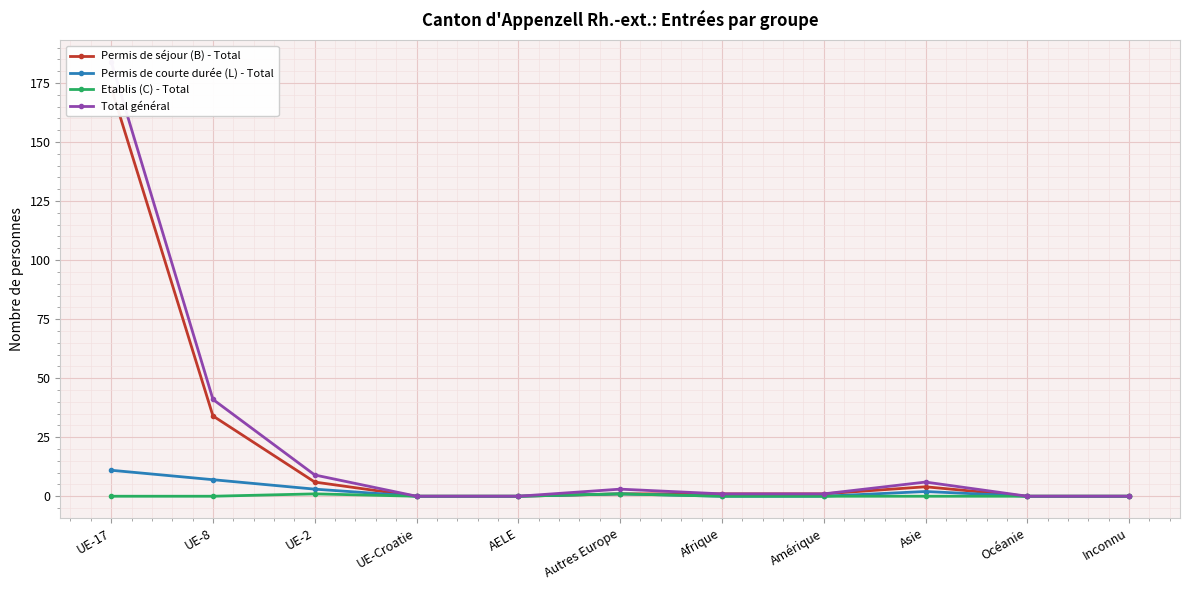

True or false: Total général and Etablis (C) - Total intersect in this chart.

False